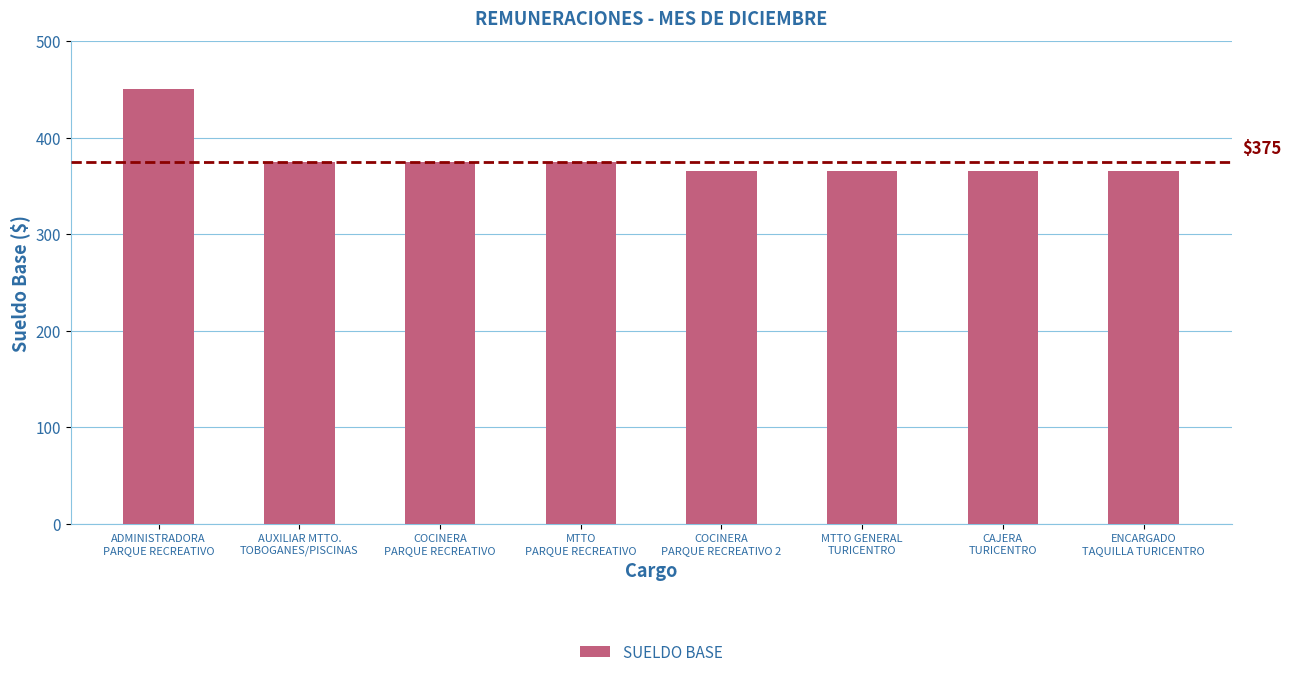

Is it true that the value at MTTO
PARQUE RECREATIVO is 375?

True